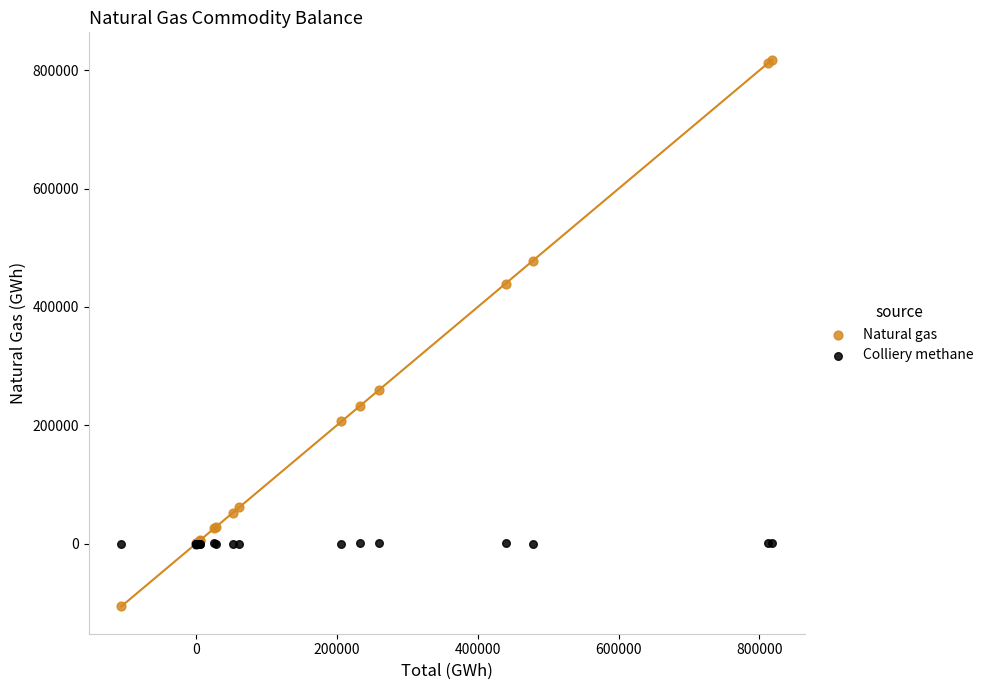

Across all series, what Y value is closest to 355847?

439394.5